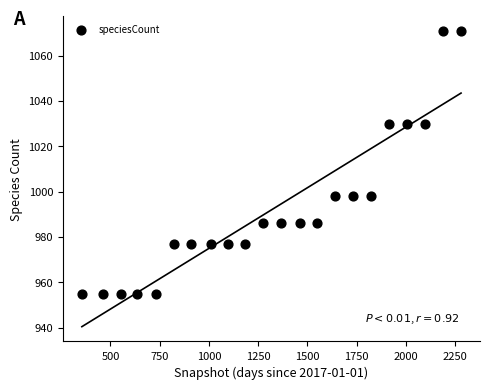

What is the range of Y values (max minus min)?

116